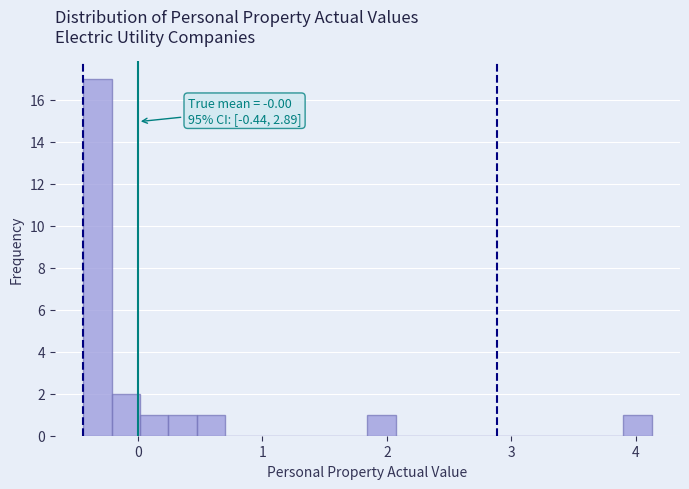

Around what value on the x-axis is the tallest bar? Give the approximate position of its centre, as read against the axis.

-0.3